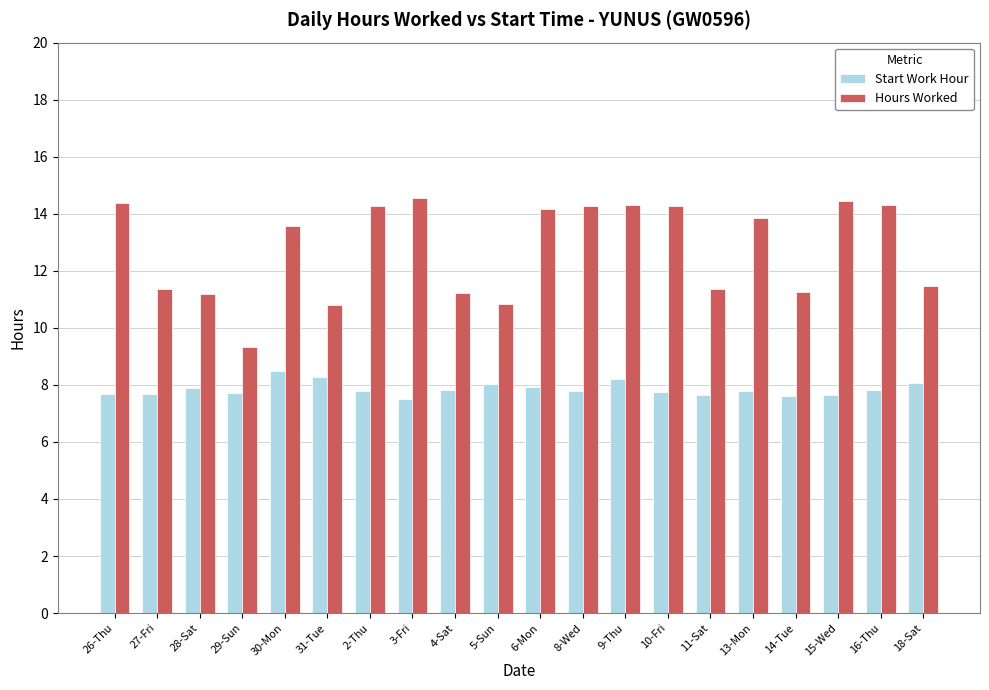

The value of Start Work Hour at 15-Wed is 7.6. True or false?

True